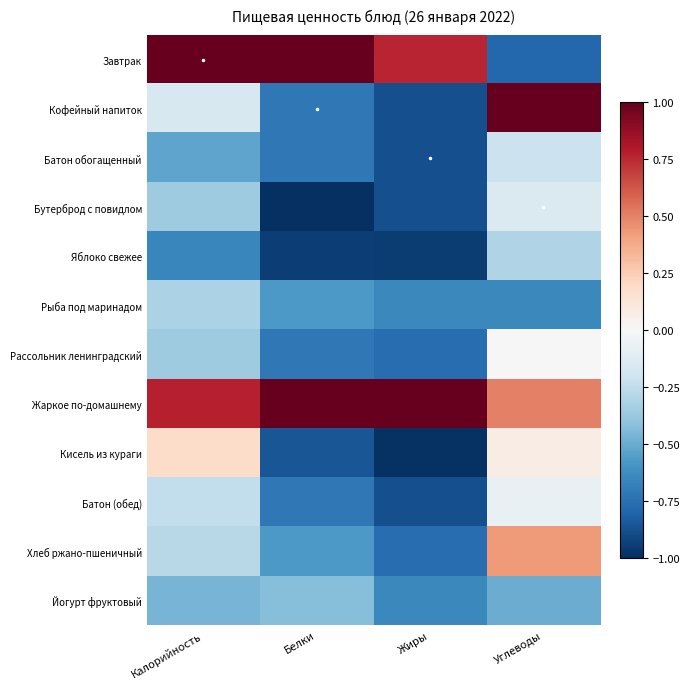

Which category has the lowest value across all series?

Белки